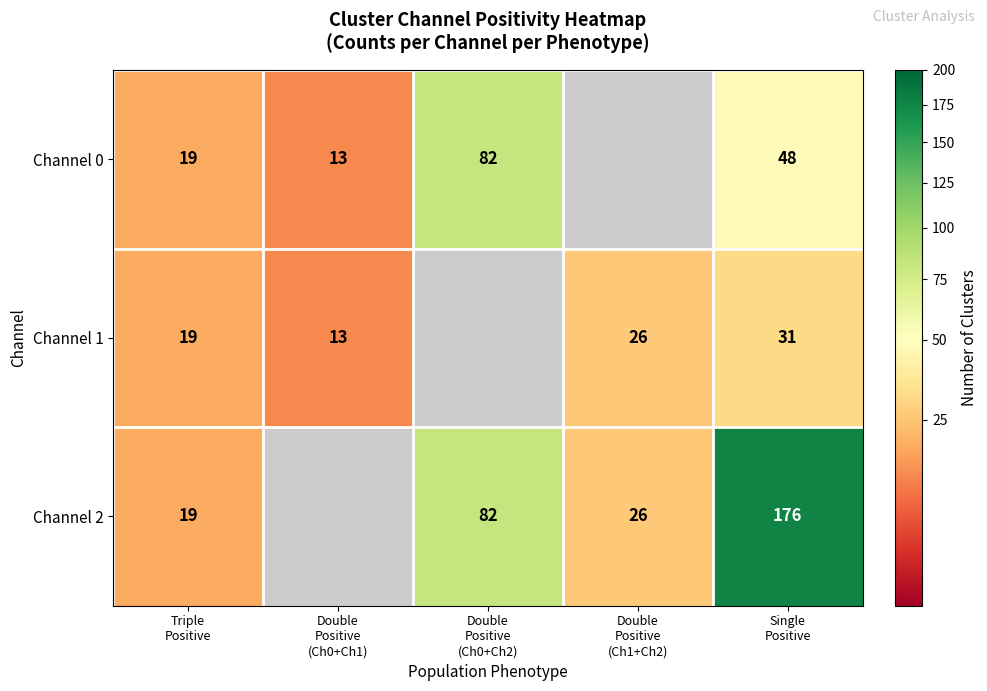

What is the greatest value displayed?

176.0